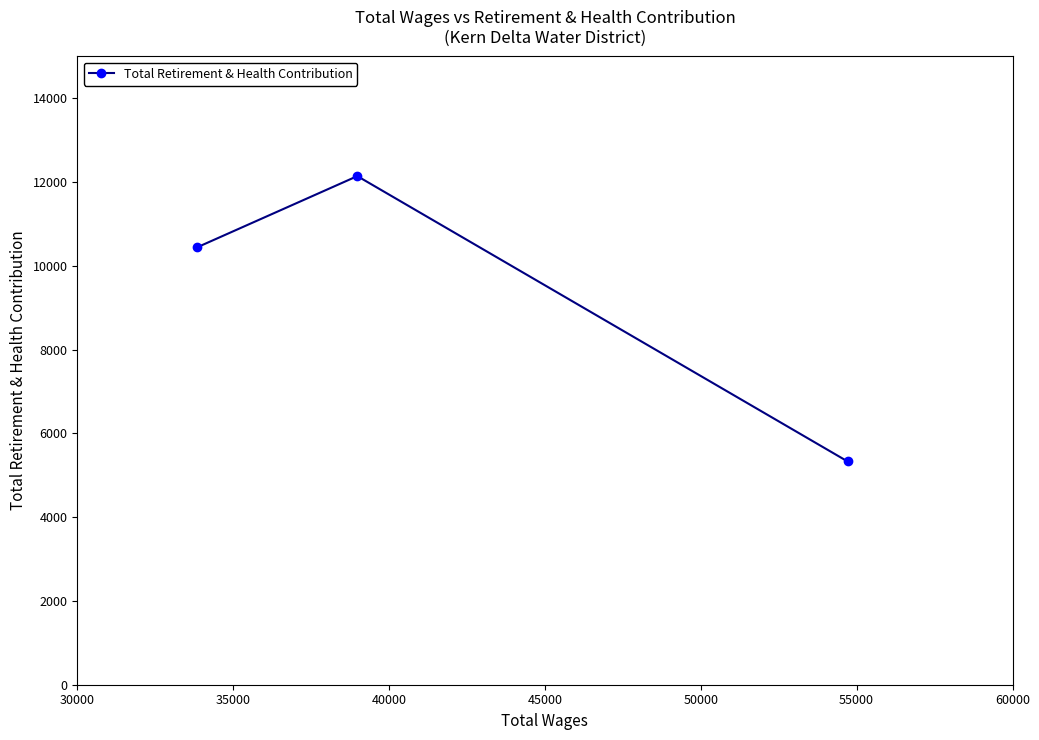

Reading left to right, list all the values displayed in this chart.

10440	12144	5331